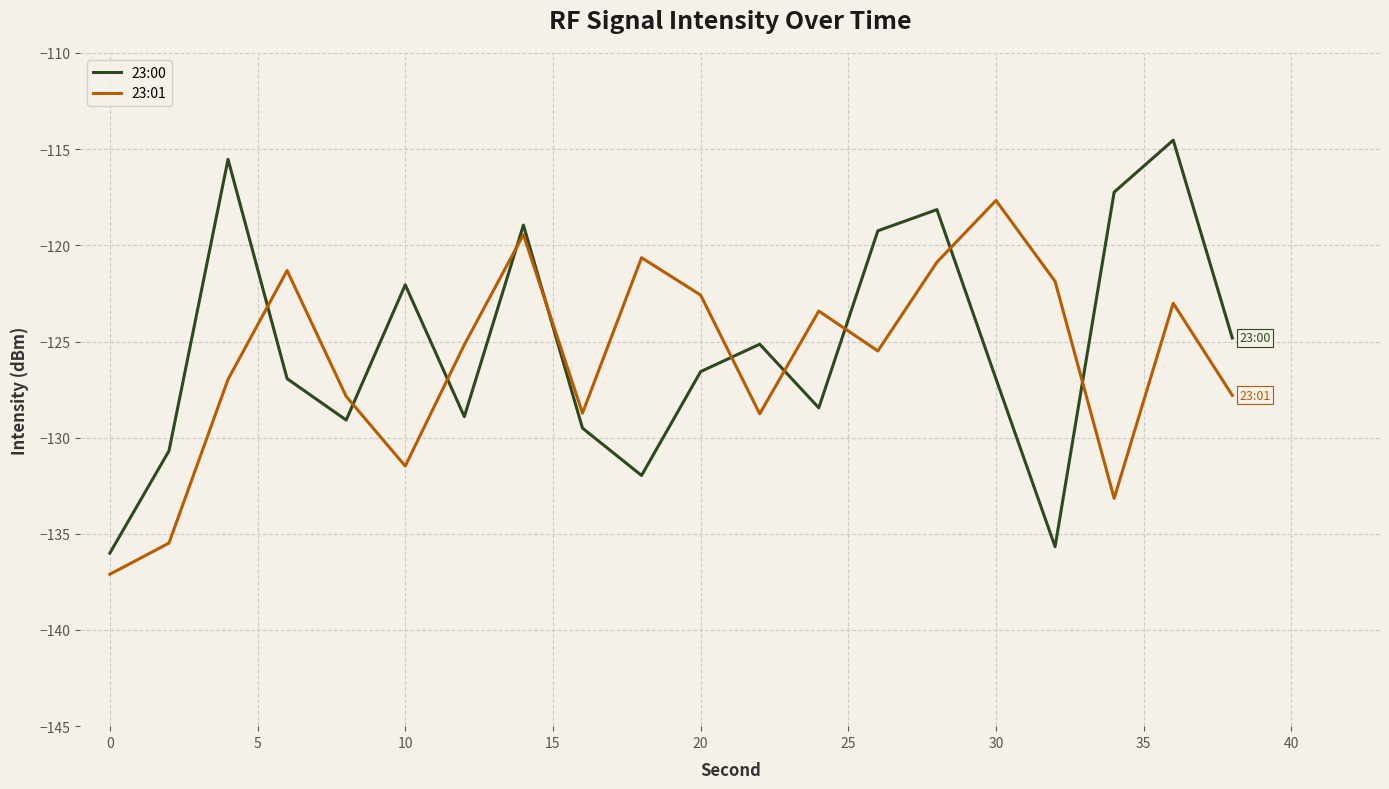

How many lines are shown in the chart?

2